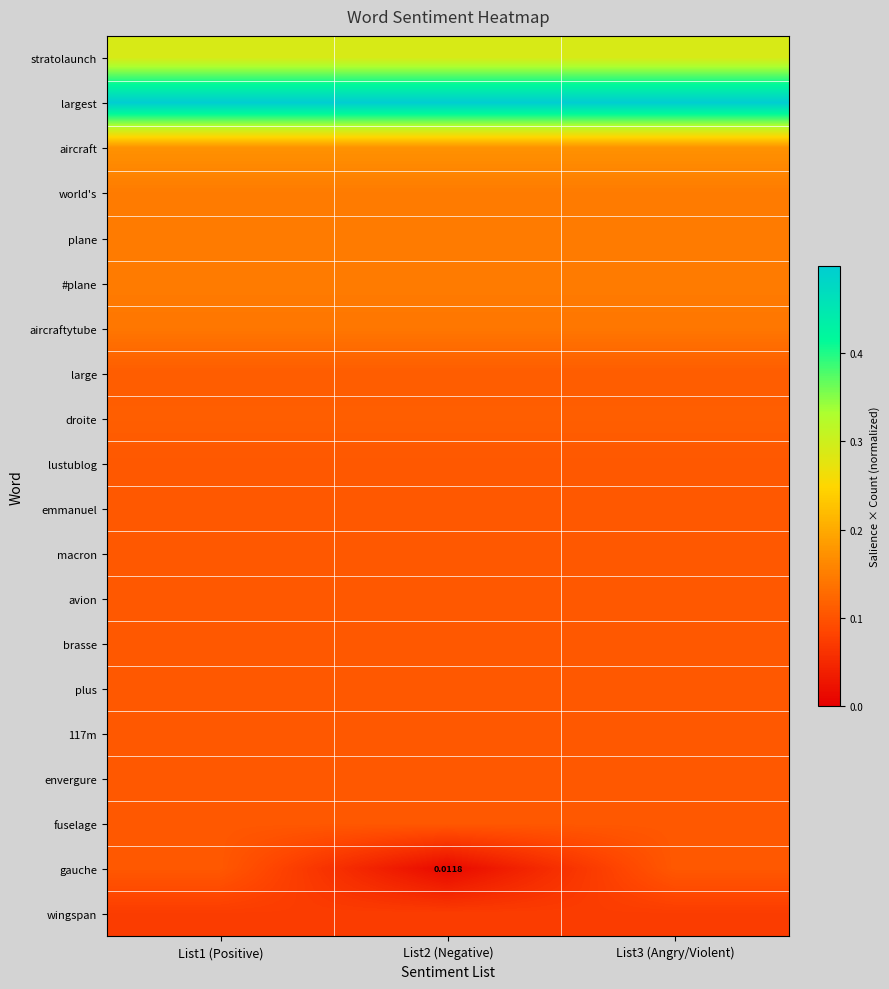

What is the sum of all macron values?

0.3